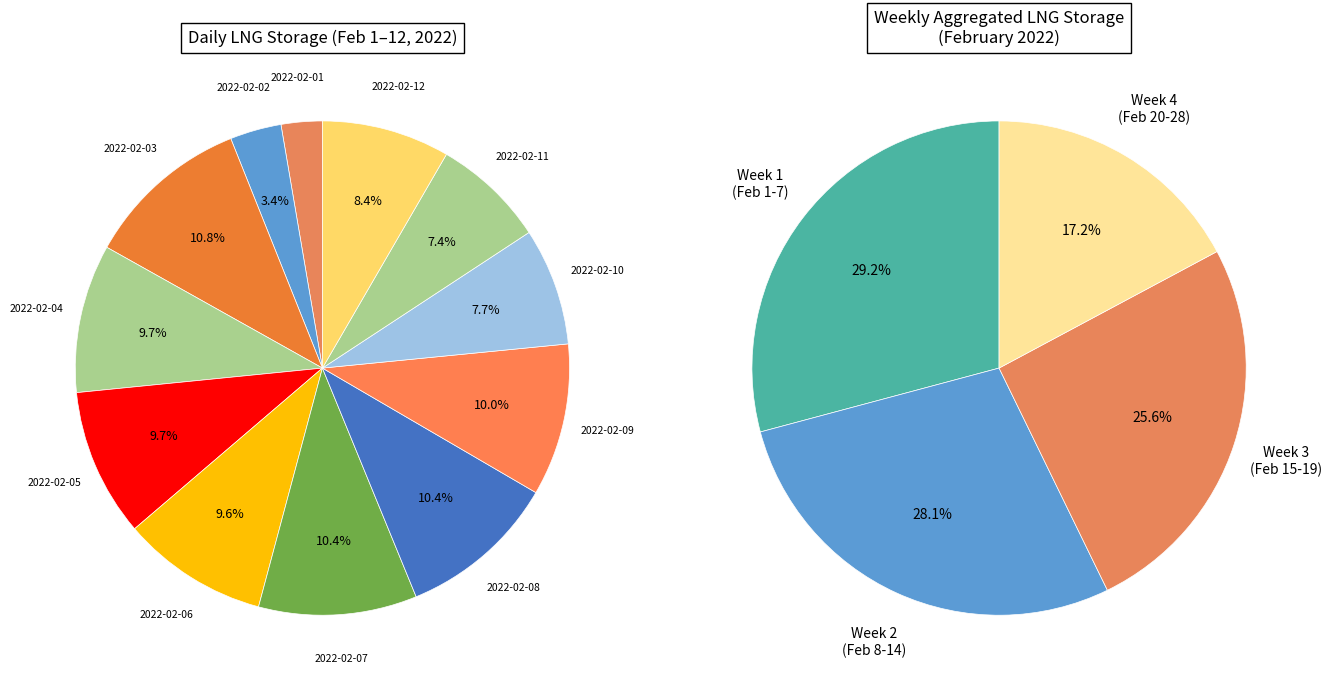

What percentage is the 2022-02-07 slice, to the nearest percent?

10%